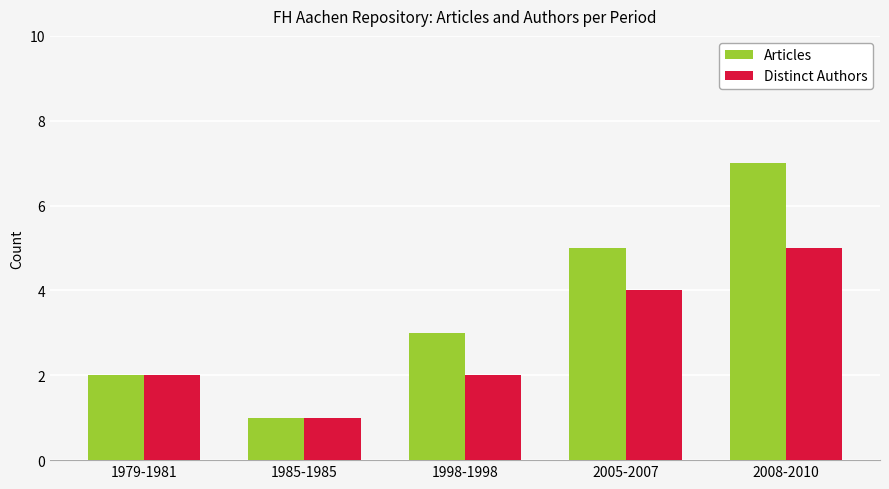

At which label does Distinct Authors reach its minimum?

1985-1985